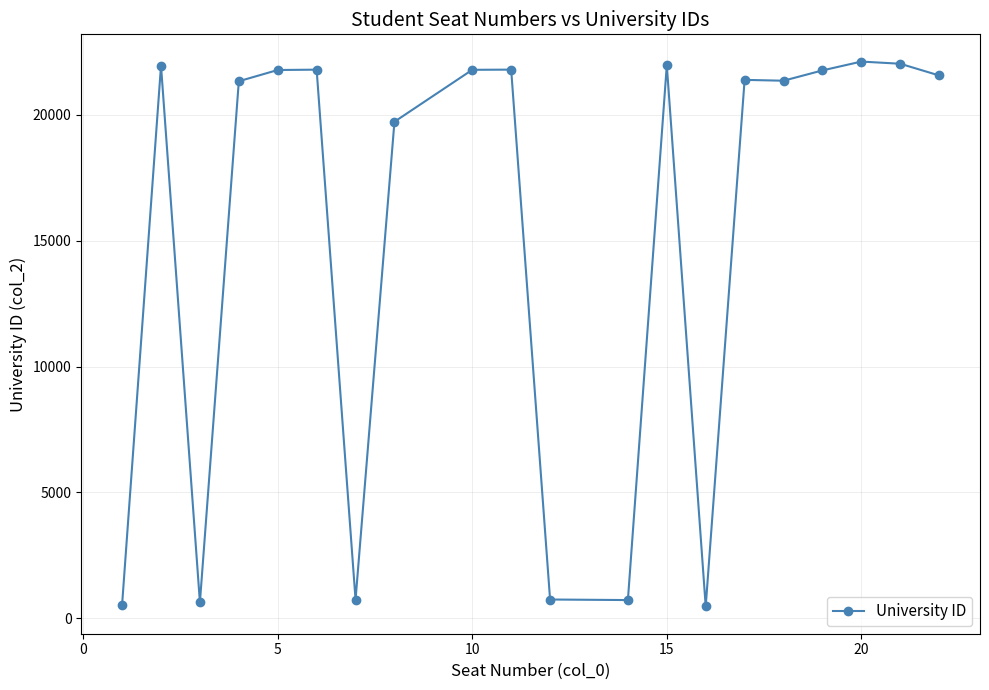

How many lines are shown in the chart?

1